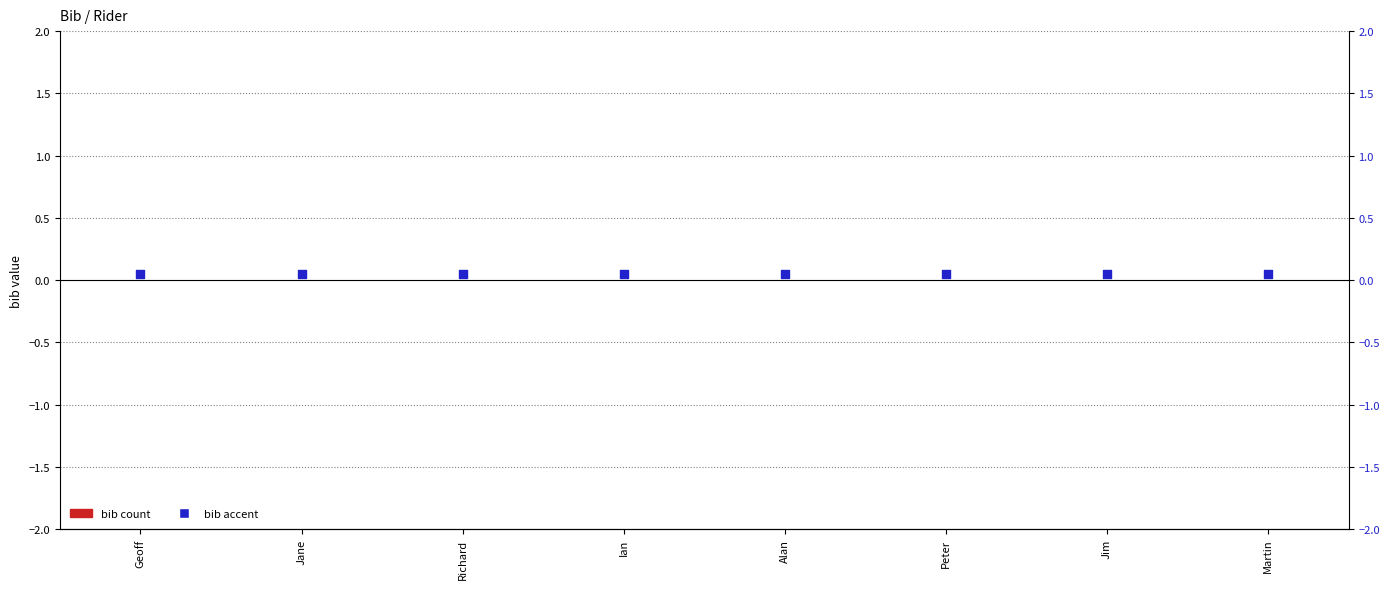

What is the total value across all series at Jane?

0.1